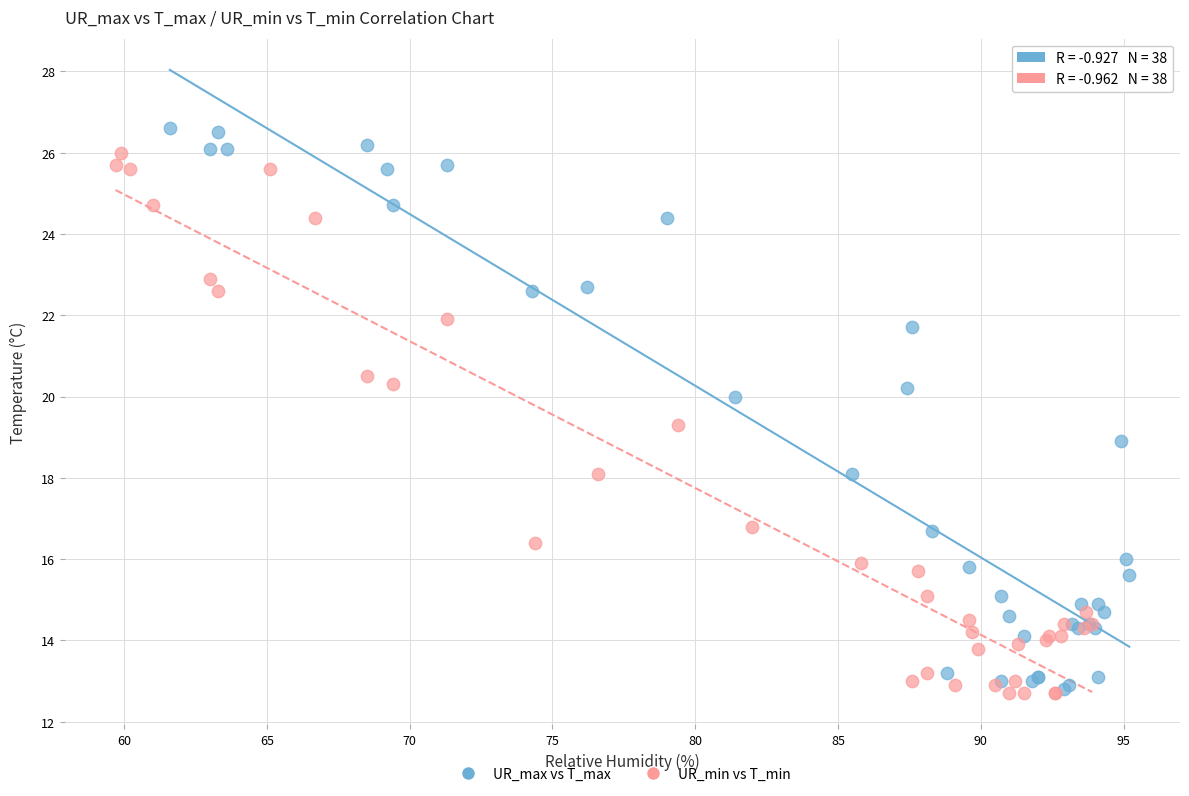

Which series has the largest Y range (max minus min)?

UR_max vs T_max